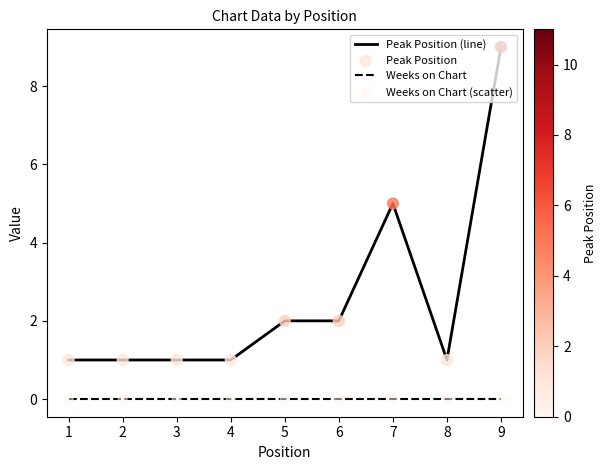

Between 5 and 8, which series saw the biggest shift?

Peak Position (line)